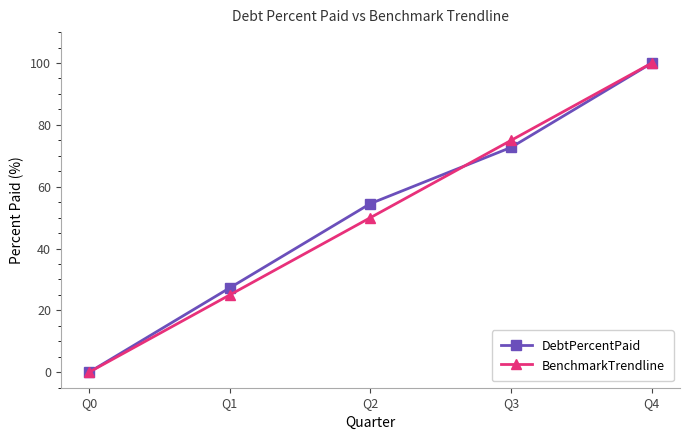

Is this an area chart (filled region under the line)?

No